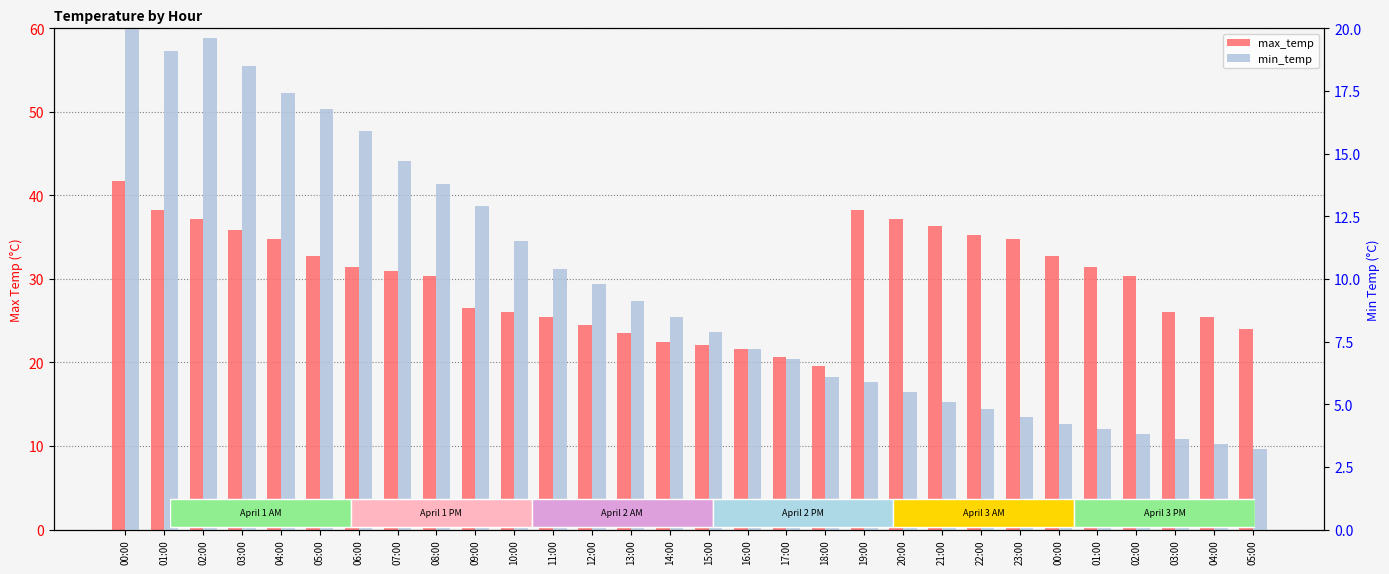

Where does the max_temp series first go above 30?

00:00